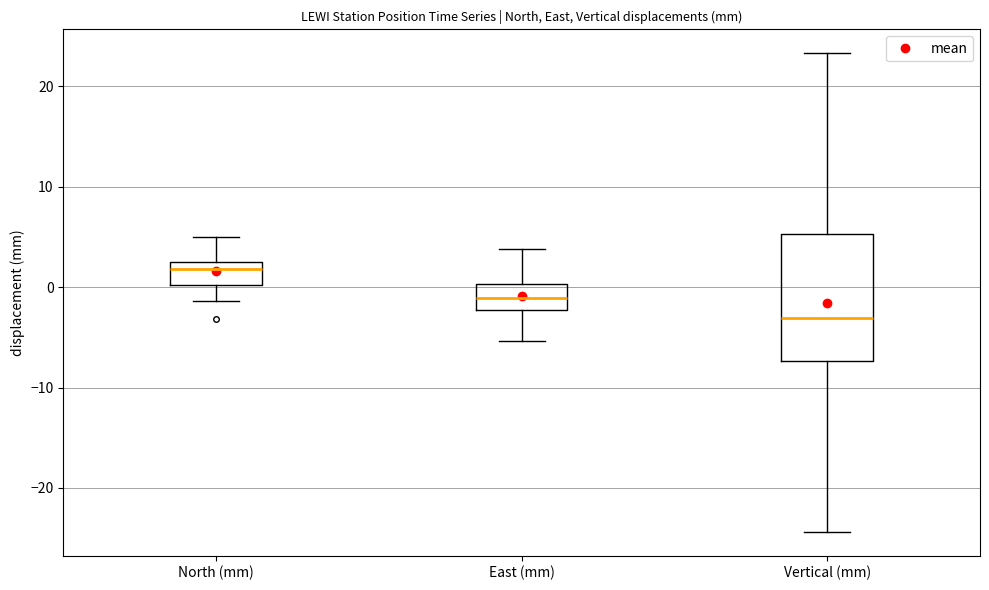

Reading left to right, read every box against the y-axis: the position of its median line, the range the box covers, and the ends of its whiskers. The values are not printed on the chart, so give them approximately, as read against the axis.

North (mm): median 2, box 0 to 3, whiskers -1 to 5
East (mm): median -1, box -2 to 0, whiskers -5 to 4
Vertical (mm): median -3, box -7 to 5, whiskers -24 to 23